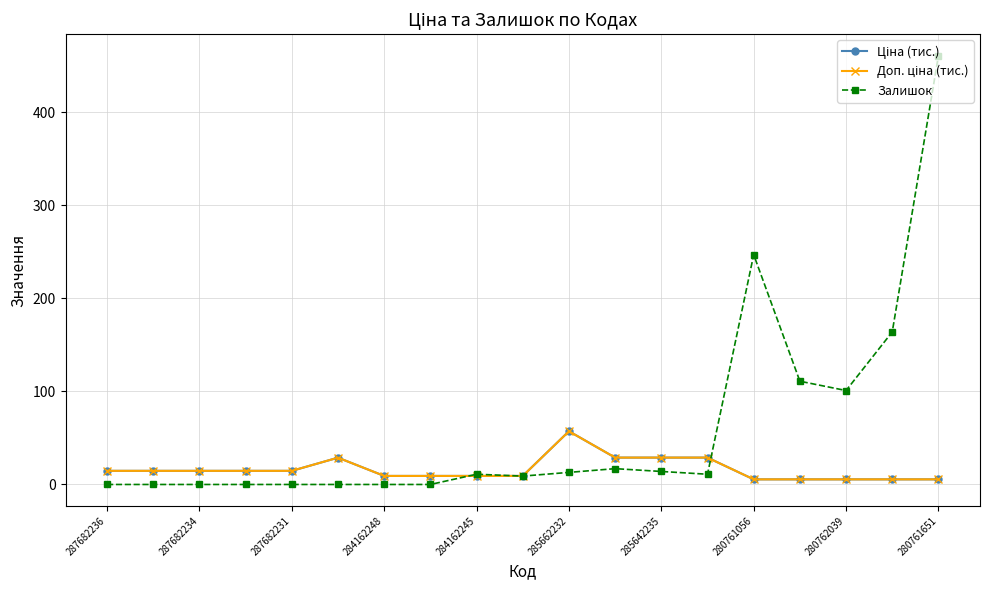

Is this an area chart (filled region under the line)?

No